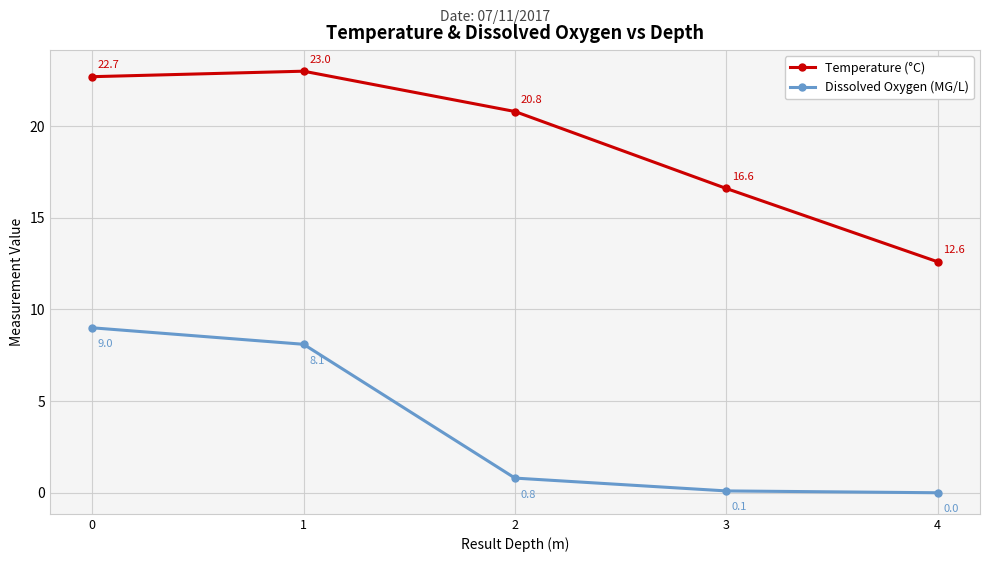

Which category has the lowest value in the Temperature (°C) series?

4